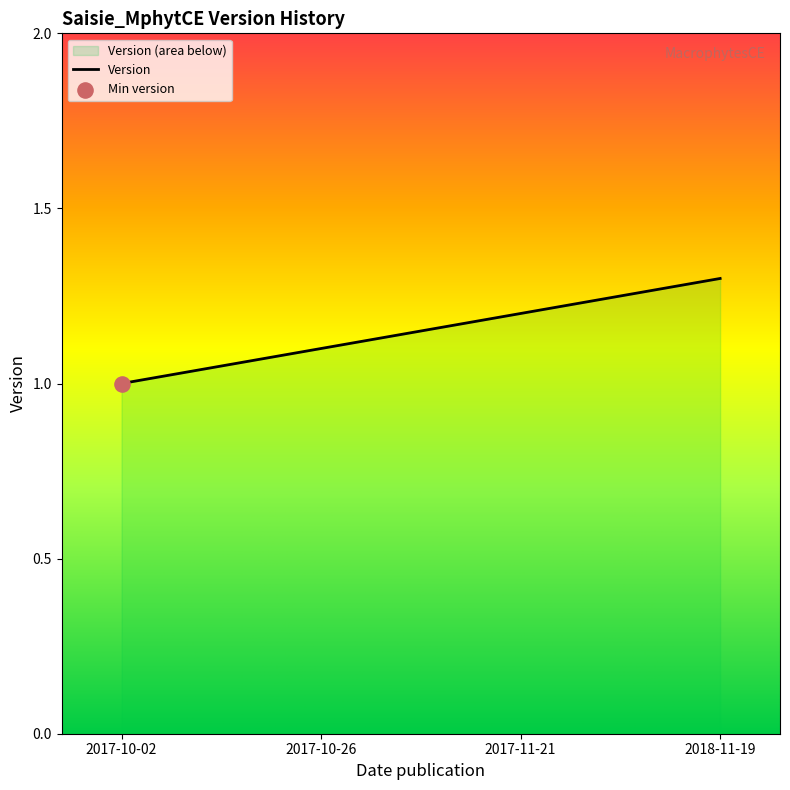

What is the change in value from 2017-10-02 to 2018-11-19?

+0.3